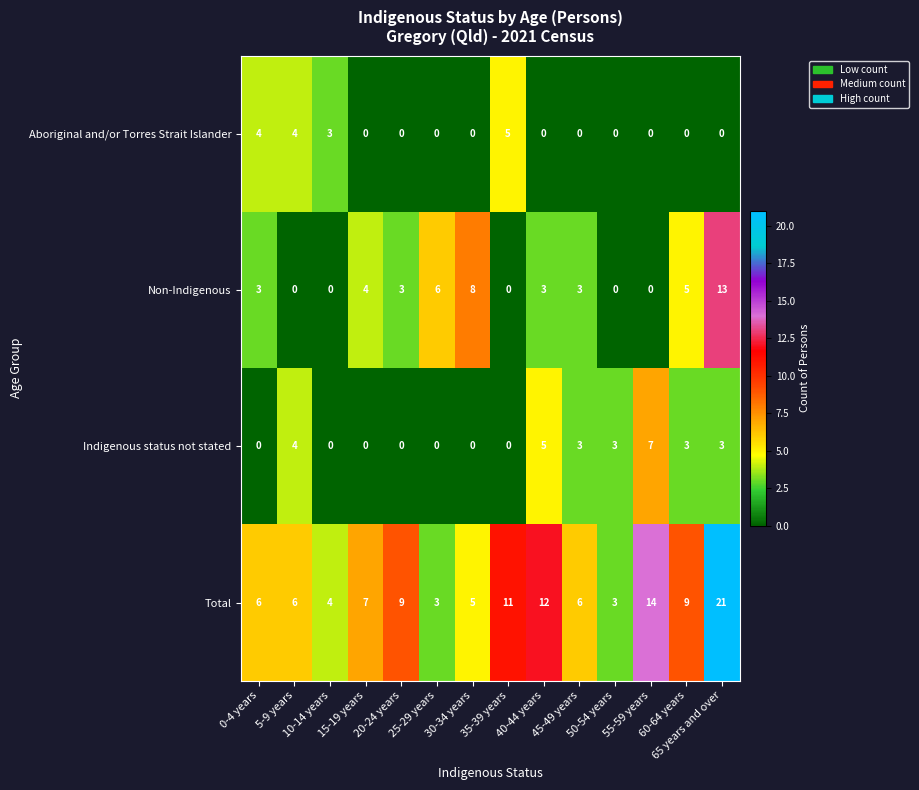

Which category has the highest value across all series?

65 years and over